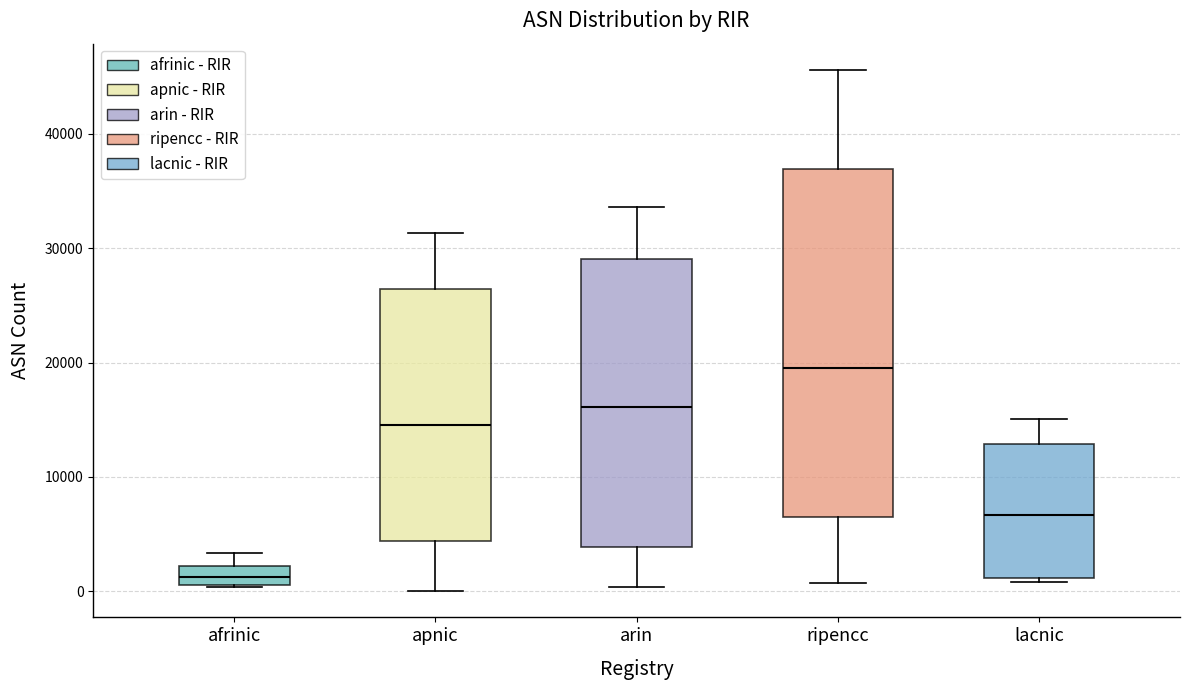

Which box is the tallest, from its lower edge to its upper edge?

ripencc